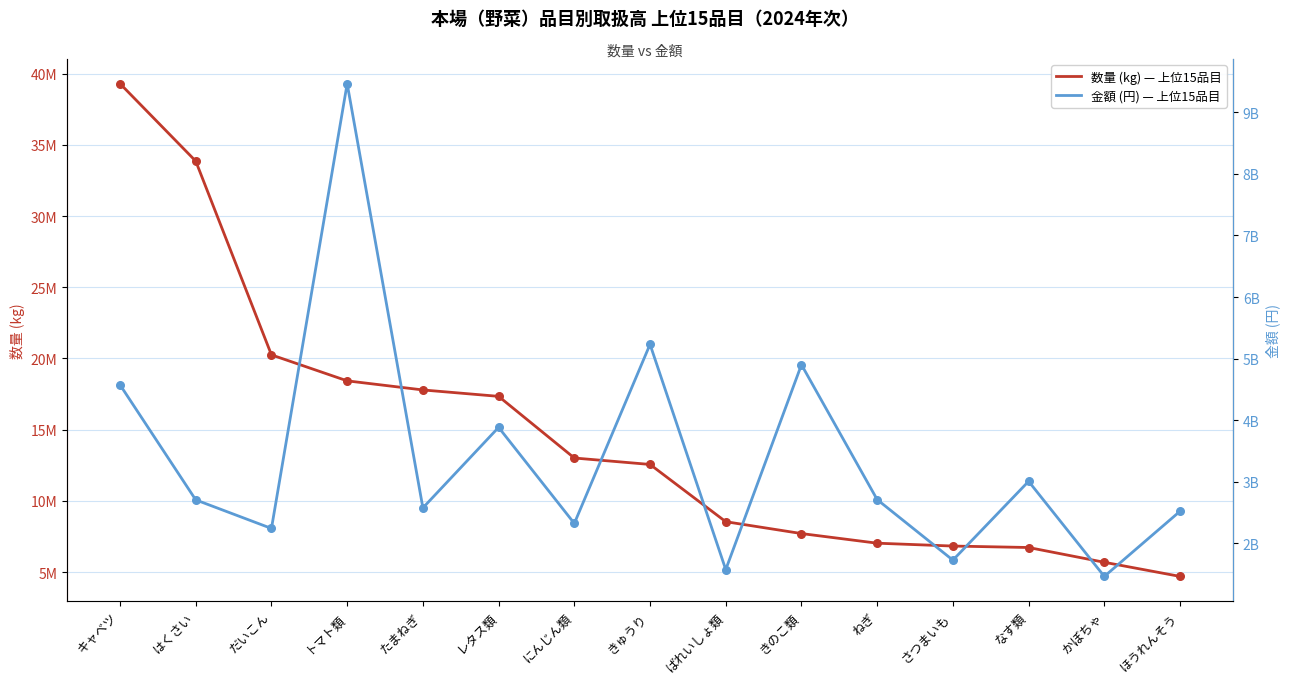

Is the value of 金額 (円) at さつまいも greater than the value of 数量 (kg) at たまねぎ?

Yes